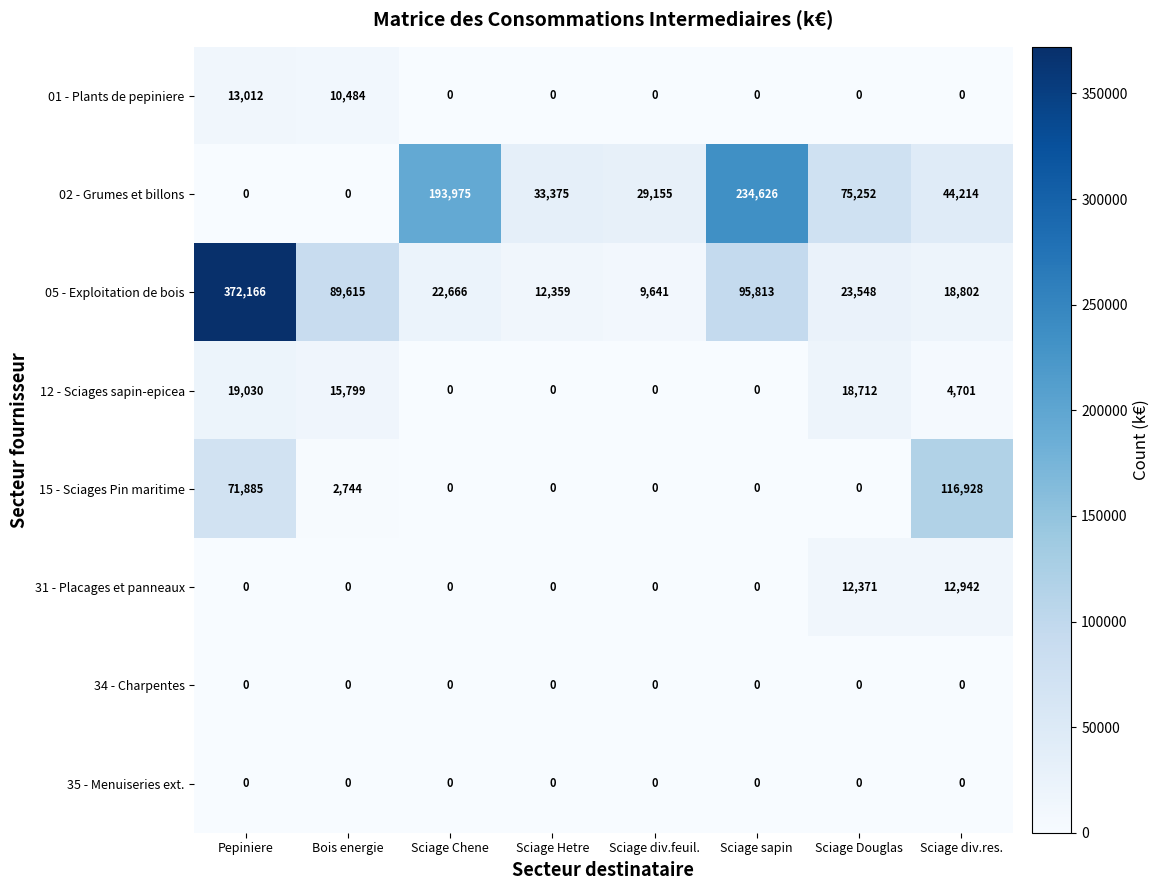

Which series changed the most between Sciage Hetre and Sciage Douglas?

02 - Grumes et billons